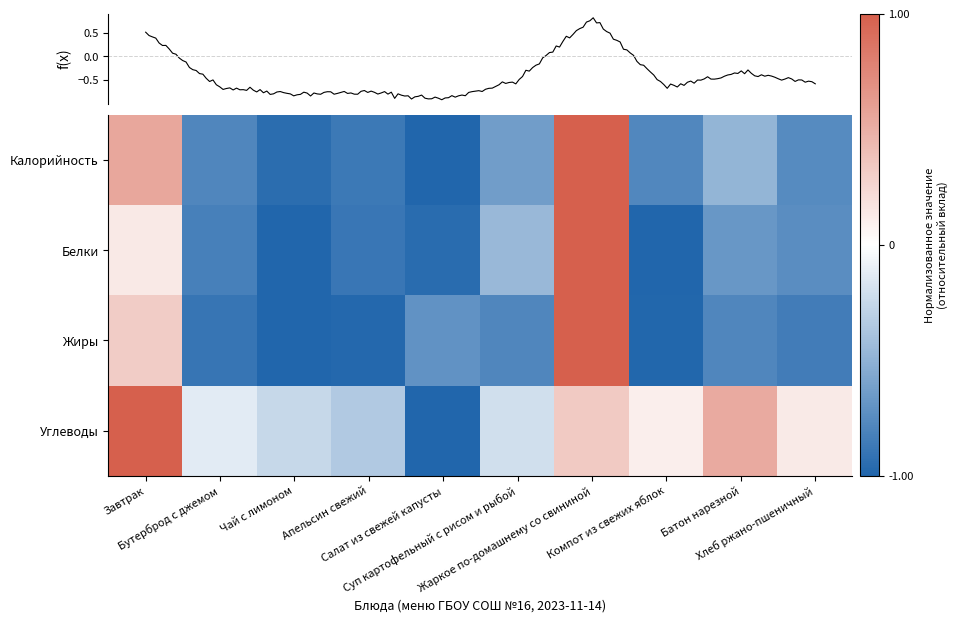

Is it true that Жиры equals 1.0 at Жаркое по-домашнему со свининой?

True